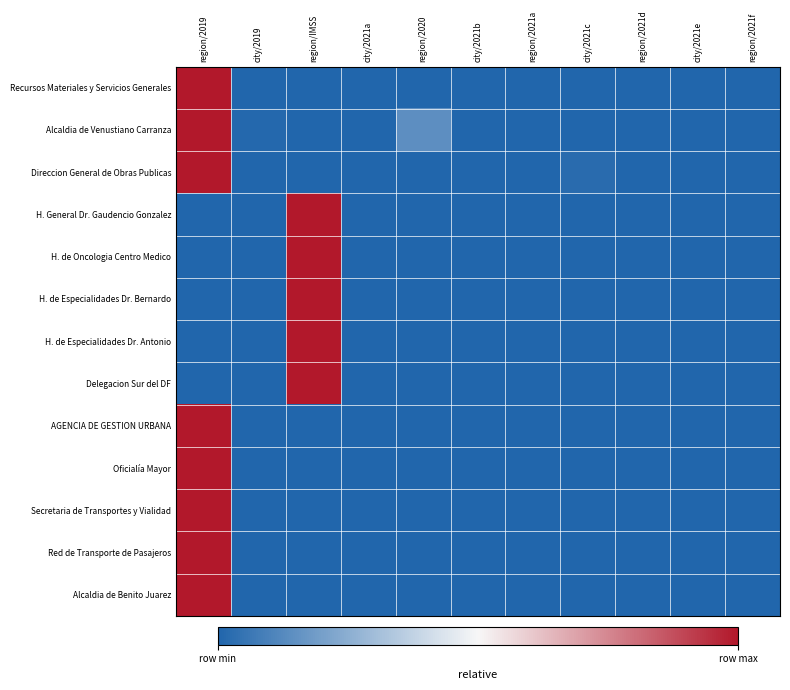

Reading left to right, transcribe all the data shown in this chart.

Recursos Materiales y Servicios Generales: region/2019=1.0	city/2019=0.0	region/IMSS=0.0	city/2021a=0.0	region/2020=0.0	city/2021b=0.0	region/2021a=0.0	city/2021c=0.0	region/2021d=0.0	city/2021e=0.0	region/2021f=0.0
Alcaldia de Venustiano Carranza: region/2019=1.0	city/2019=0.0	region/IMSS=0.0	city/2021a=0.0	region/2020=0.1	city/2021b=0.0	region/2021a=0.0	city/2021c=0.0	region/2021d=0.0	city/2021e=0.0	region/2021f=0.0
Direccion General de Obras Publicas: region/2019=1.0	city/2019=0.0	region/IMSS=0.0	city/2021a=0.0	region/2020=0.0	city/2021b=0.0	region/2021a=0.0	city/2021c=0.0	region/2021d=0.0	city/2021e=0.0	region/2021f=0.0
H. General Dr. Gaudencio Gonzalez: region/2019=0.0	city/2019=0.0	region/IMSS=1.0	city/2021a=0.0	region/2020=0.0	city/2021b=0.0	region/2021a=0.0	city/2021c=0.0	region/2021d=0.0	city/2021e=0.0	region/2021f=0.0
H. de Oncologia Centro Medico: region/2019=0.0	city/2019=0.0	region/IMSS=1.0	city/2021a=0.0	region/2020=0.0	city/2021b=0.0	region/2021a=0.0	city/2021c=0.0	region/2021d=0.0	city/2021e=0.0	region/2021f=0.0
H. de Especialidades Dr. Bernardo: region/2019=0.0	city/2019=0.0	region/IMSS=1.0	city/2021a=0.0	region/2020=0.0	city/2021b=0.0	region/2021a=0.0	city/2021c=0.0	region/2021d=0.0	city/2021e=0.0	region/2021f=0.0
H. de Especialidades Dr. Antonio: region/2019=0.0	city/2019=0.0	region/IMSS=1.0	city/2021a=0.0	region/2020=0.0	city/2021b=0.0	region/2021a=0.0	city/2021c=0.0	region/2021d=0.0	city/2021e=0.0	region/2021f=0.0
Delegacion Sur del DF: region/2019=0.0	city/2019=0.0	region/IMSS=1.0	city/2021a=0.0	region/2020=0.0	city/2021b=0.0	region/2021a=0.0	city/2021c=0.0	region/2021d=0.0	city/2021e=0.0	region/2021f=0.0
AGENCIA DE GESTION URBANA: region/2019=1.0	city/2019=0.0	region/IMSS=0.0	city/2021a=0.0	region/2020=0.0	city/2021b=0.0	region/2021a=0.0	city/2021c=0.0	region/2021d=0.0	city/2021e=0.0	region/2021f=0.0
Oficialía Mayor: region/2019=1.0	city/2019=0.0	region/IMSS=0.0	city/2021a=0.0	region/2020=0.0	city/2021b=0.0	region/2021a=0.0	city/2021c=0.0	region/2021d=0.0	city/2021e=0.0	region/2021f=0.0
Secretaria de Transportes y Vialidad: region/2019=1.0	city/2019=0.0	region/IMSS=0.0	city/2021a=0.0	region/2020=0.0	city/2021b=0.0	region/2021a=0.0	city/2021c=0.0	region/2021d=0.0	city/2021e=0.0	region/2021f=0.0
Red de Transporte de Pasajeros: region/2019=1.0	city/2019=0.0	region/IMSS=0.0	city/2021a=0.0	region/2020=0.0	city/2021b=0.0	region/2021a=0.0	city/2021c=0.0	region/2021d=0.0	city/2021e=0.0	region/2021f=0.0
Alcaldia de Benito Juarez: region/2019=1.0	city/2019=0.0	region/IMSS=0.0	city/2021a=0.0	region/2020=0.0	city/2021b=0.0	region/2021a=0.0	city/2021c=0.0	region/2021d=0.0	city/2021e=0.0	region/2021f=0.0